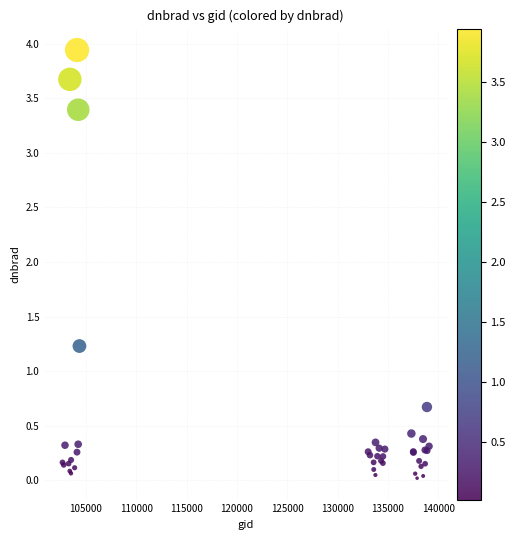

What Y value in the scatter plot is closest to 1?

1.2